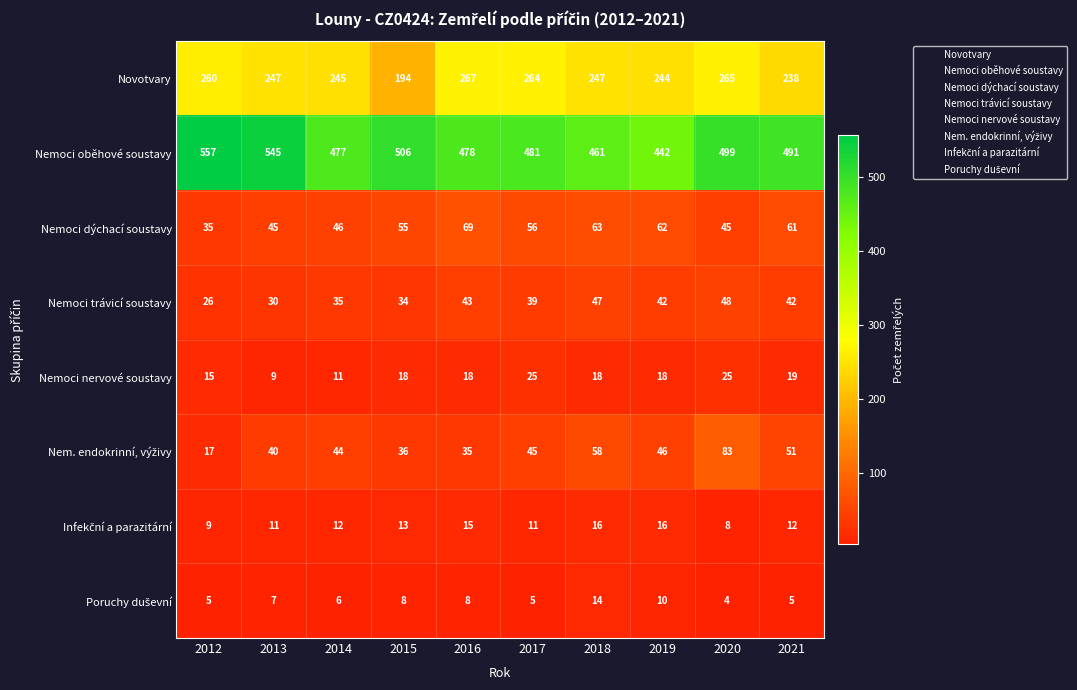

Which category has the highest value in the Nemoci trávicí soustavy series?

2020